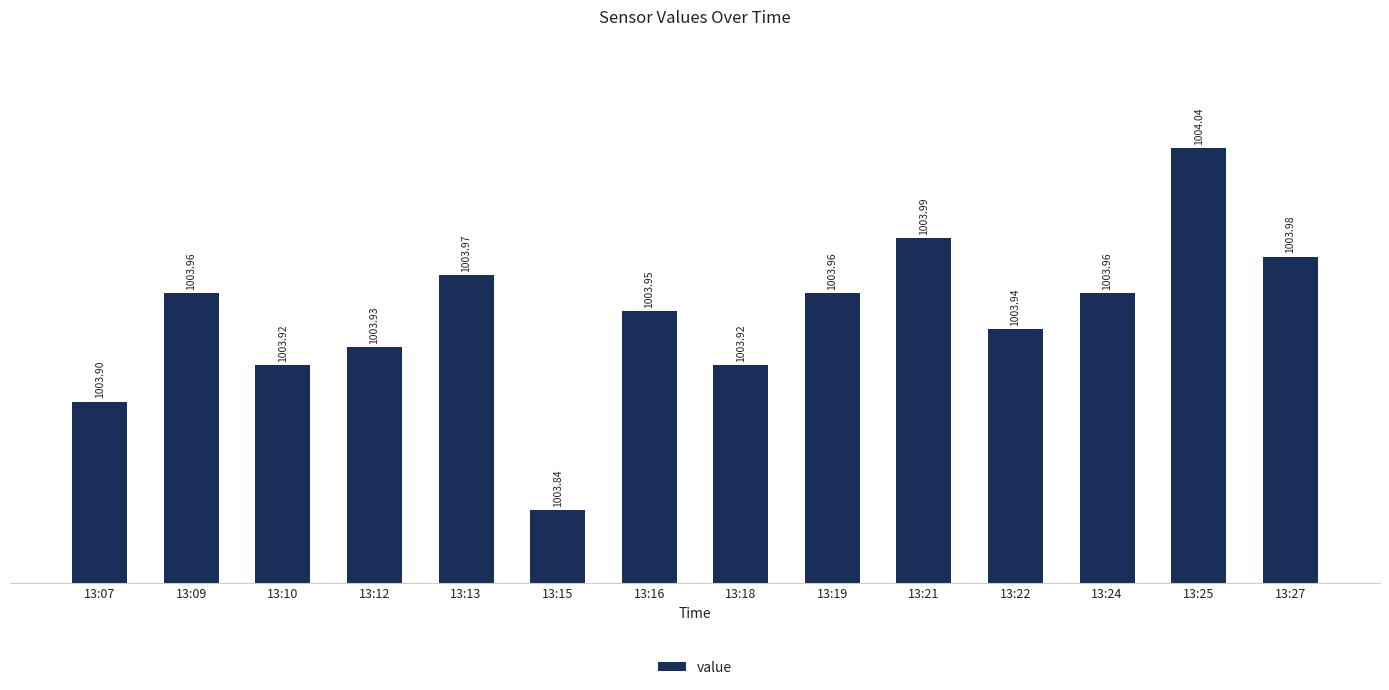

What is the average value?

1003.9